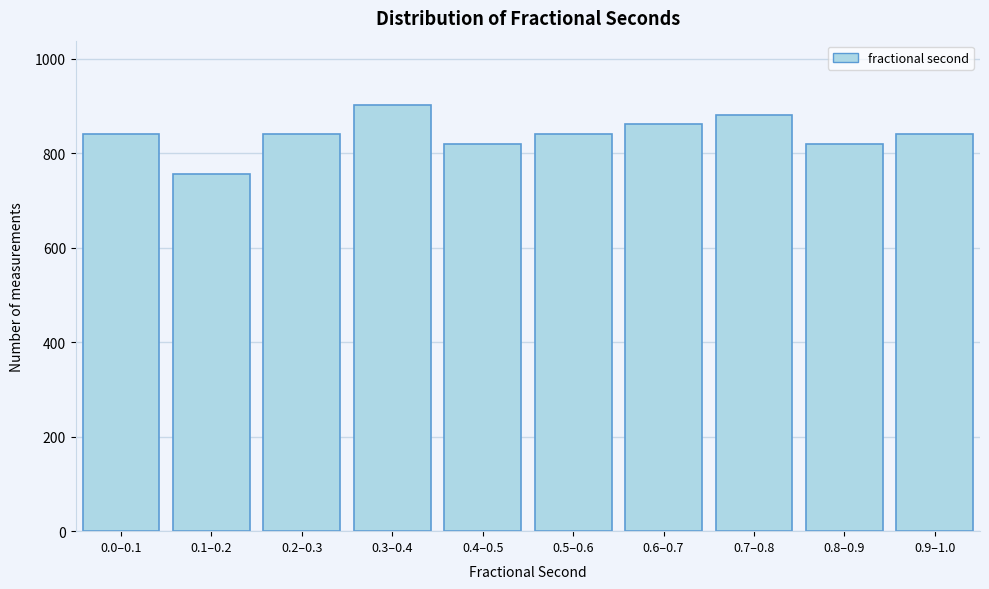

Reading left to right, extract all data points from this chart.

0.0–0.1=840	0.1–0.2=756	0.2–0.3=840	0.3–0.4=903	0.4–0.5=819	0.5–0.6=840	0.6–0.7=861	0.7–0.8=882	0.8–0.9=819	0.9–1.0=840